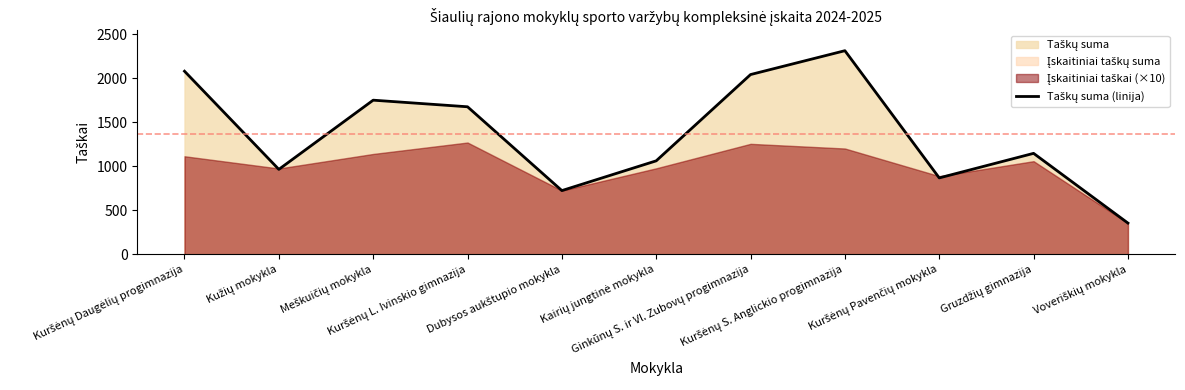

True or false: the data shows 2042 at Ginkūnų S. ir Vl. Zubovų progimnazija.

True